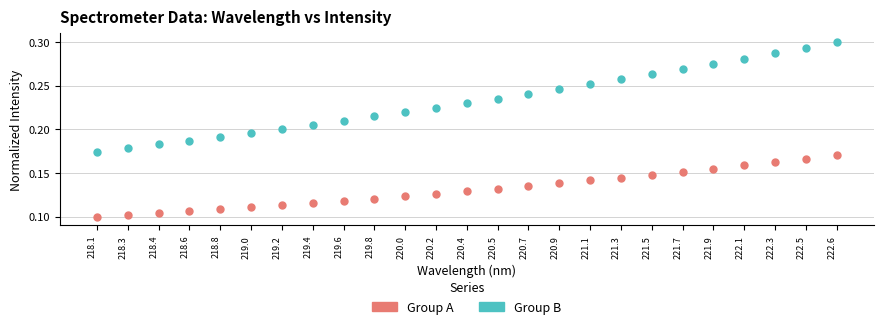

Which series contains the lowest Y value?

Group A